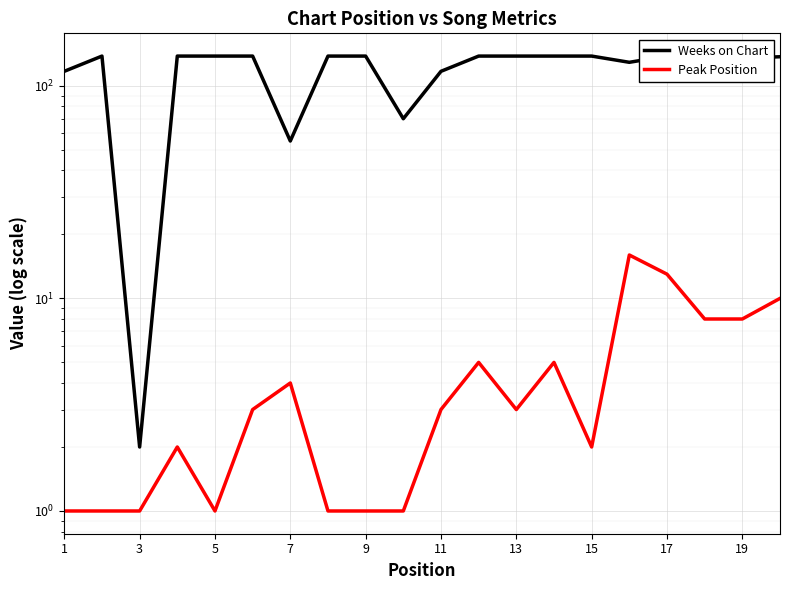

What is the sum of all Weeks on Chart values?

2418